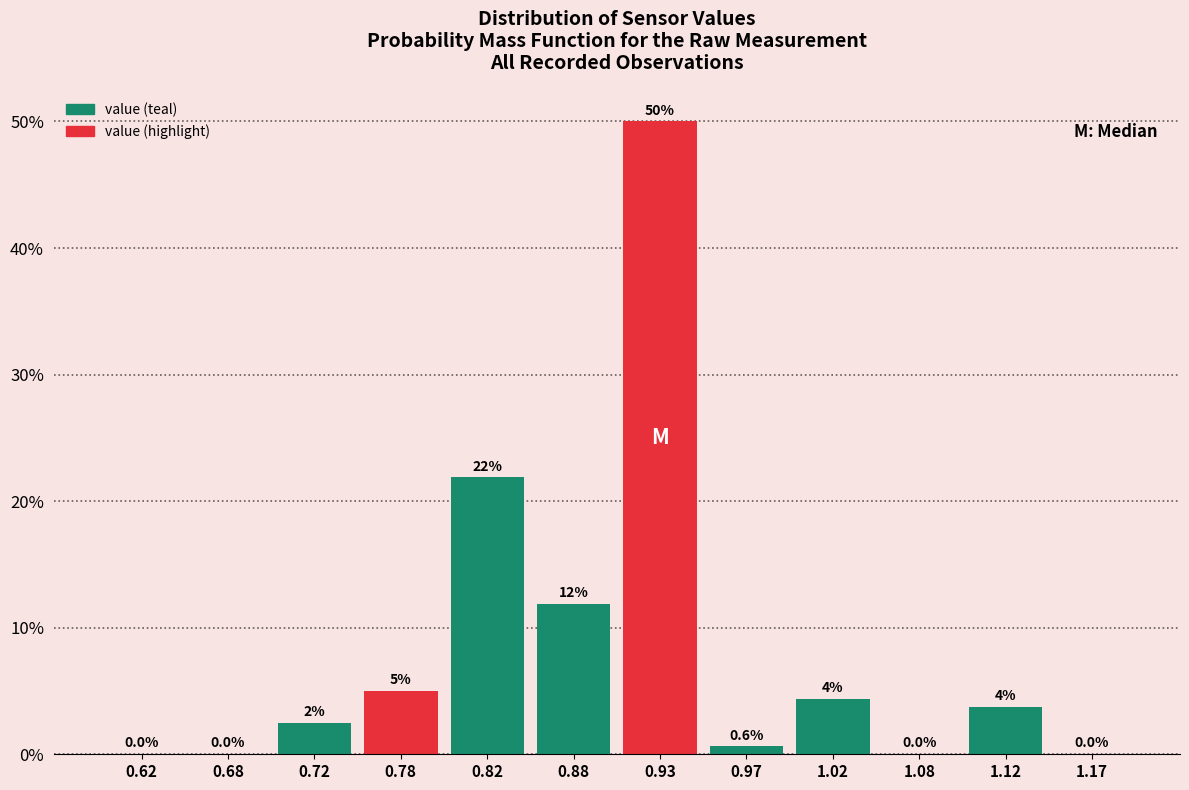

Over which range of the x-axis is the bar tallest?

0.90 to 0.95